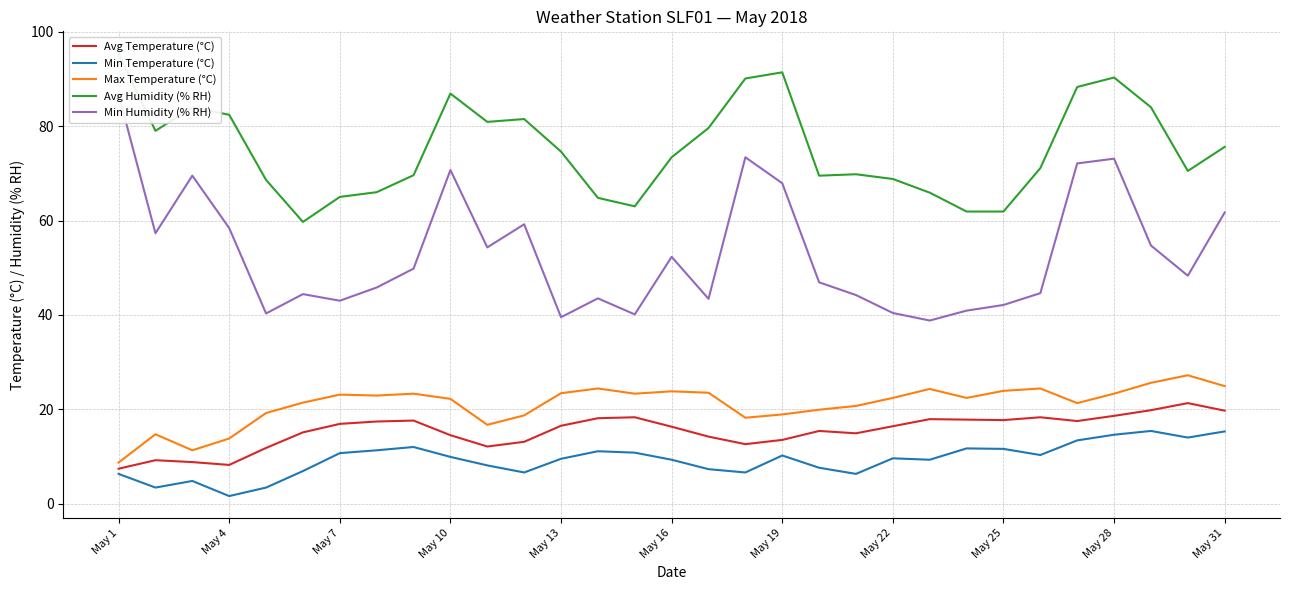

Does the chart have visible grid lines?

Yes